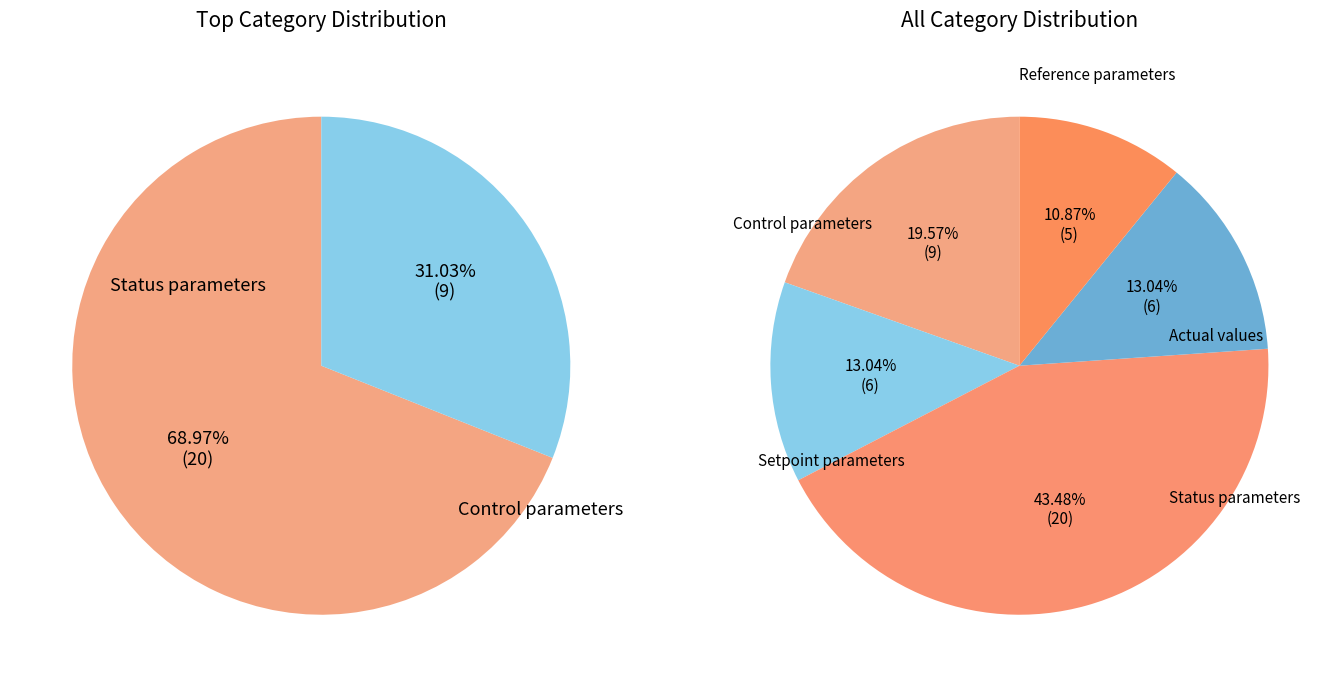

To the nearest percent, what is the combined percentage of Status parameters and Actual values parameters?

57%